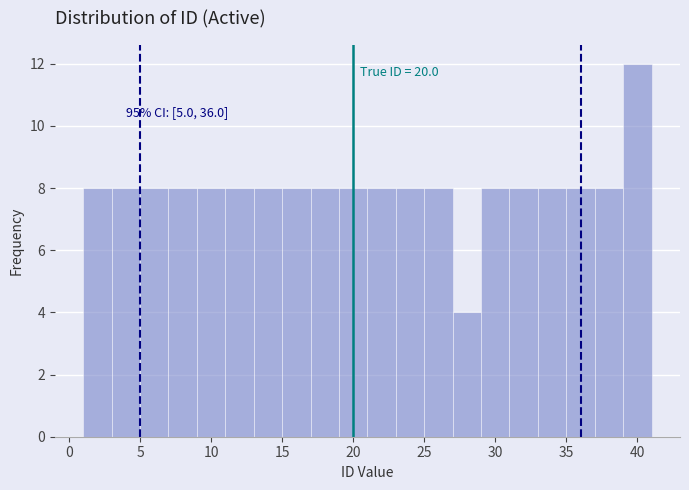

Over which range of the x-axis is the bar tallest?

39 to 41